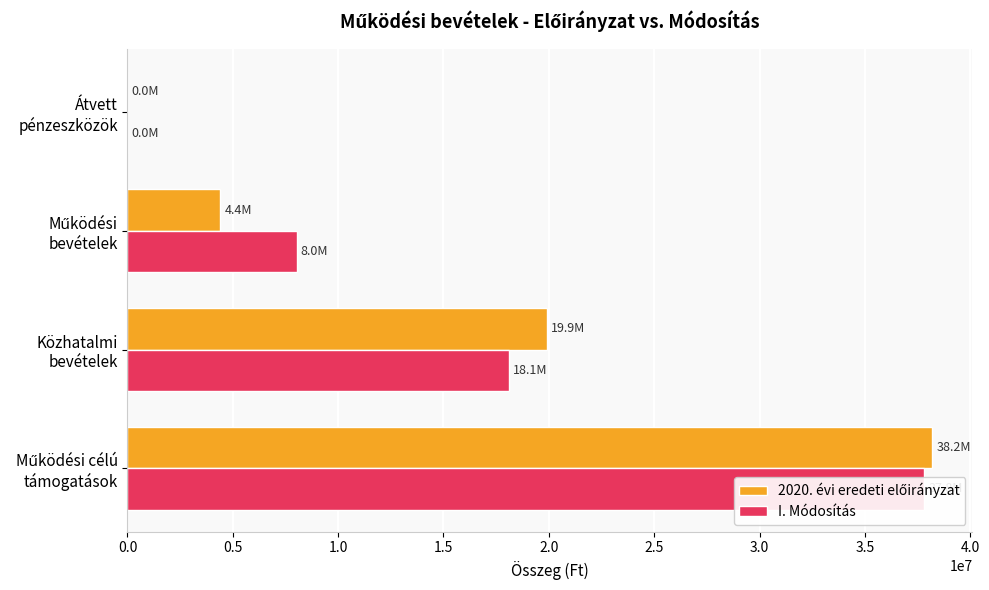

Which series changed the most between Közhatalmi bevételek and Működési bevételek?

2020. évi eredeti előirányzat